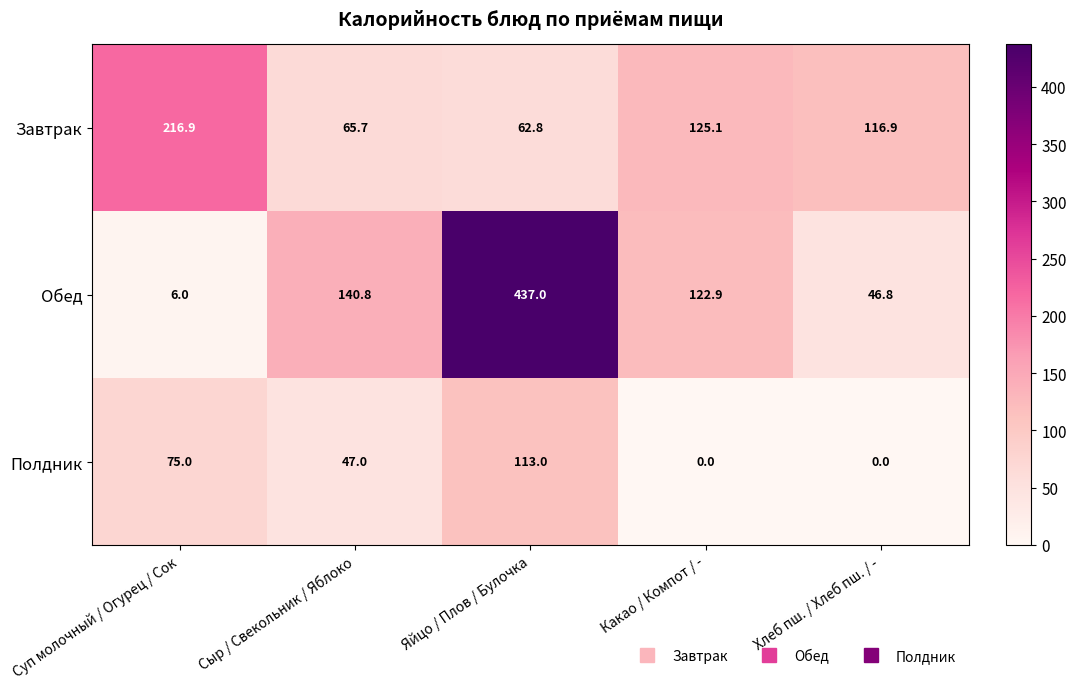

True or false: Обед has a value of 93.8 at Сыр / Свекольник / Яблоко.

False